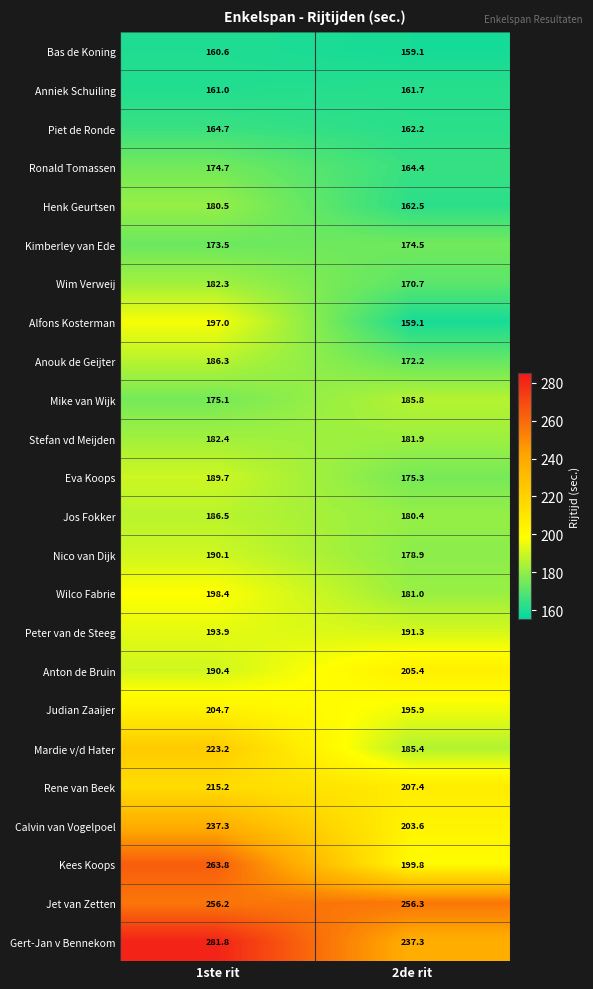

What is the sum of the Bas de Koning values at 2de rit and 1ste rit?

319.7